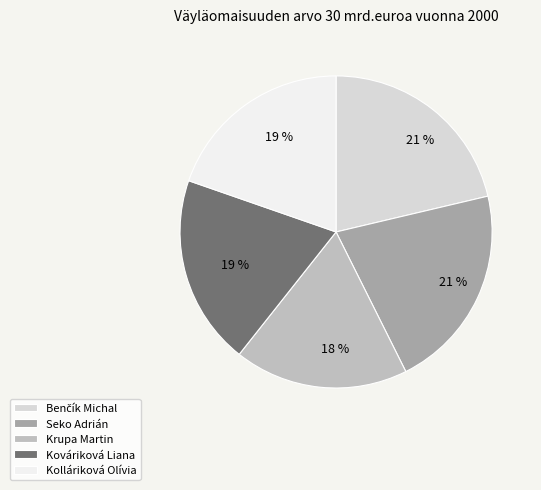

How much of the chart is everything except Kolláriková Olívia?

80.3%